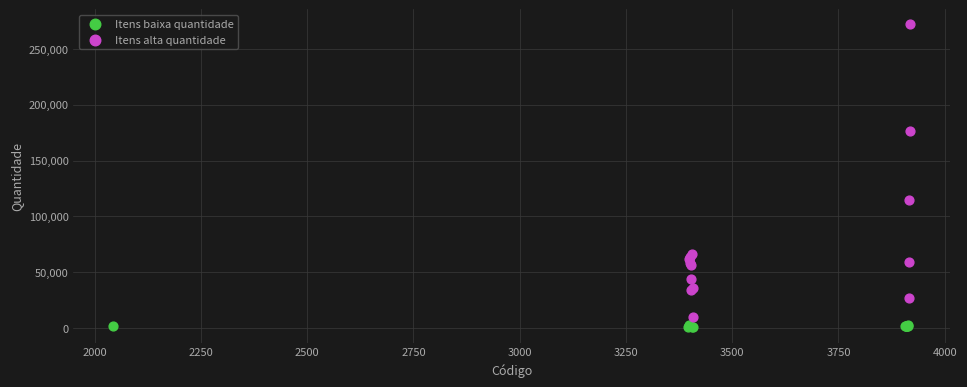

Which series contains the highest Y value?

Itens alta quantidade